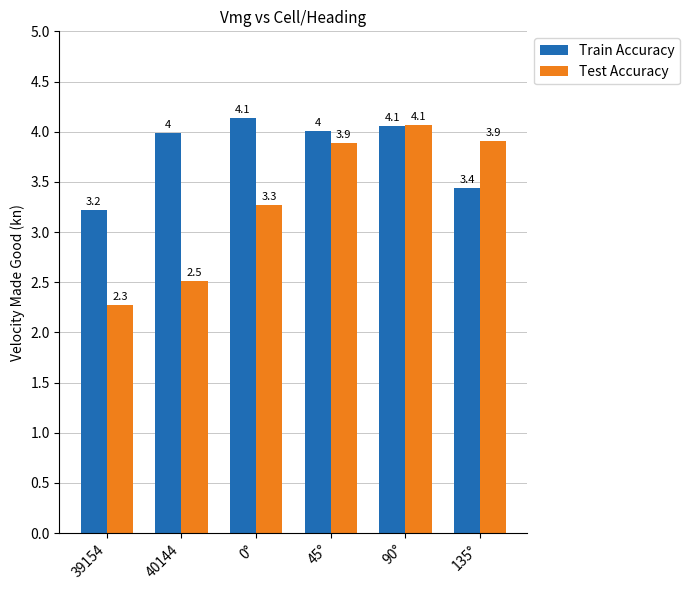

What is the difference between the maximum and minimum values in the Train Accuracy series?

0.9